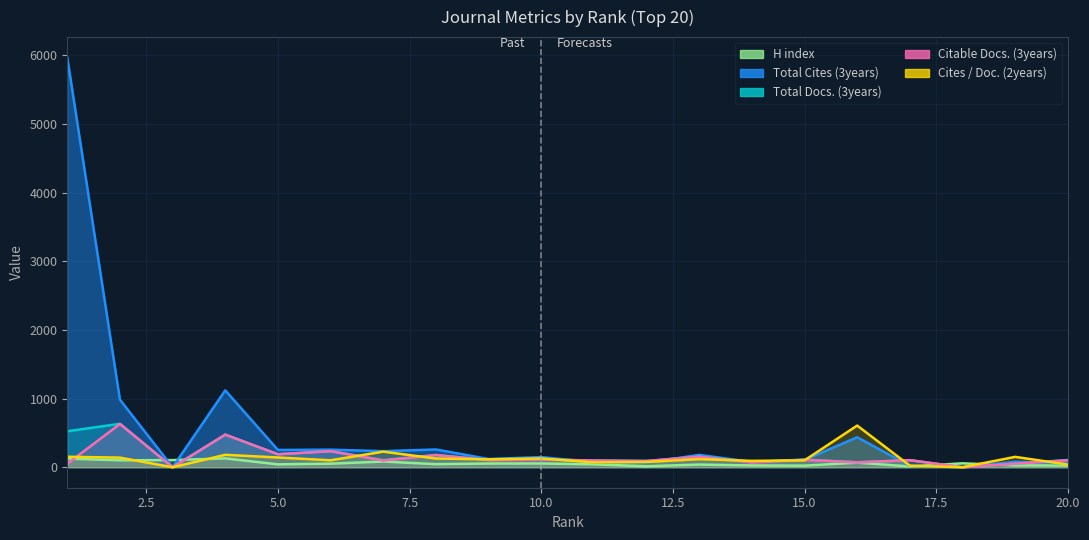

True or false: Citable Docs. (3years) has a value of 91 at 12.

True